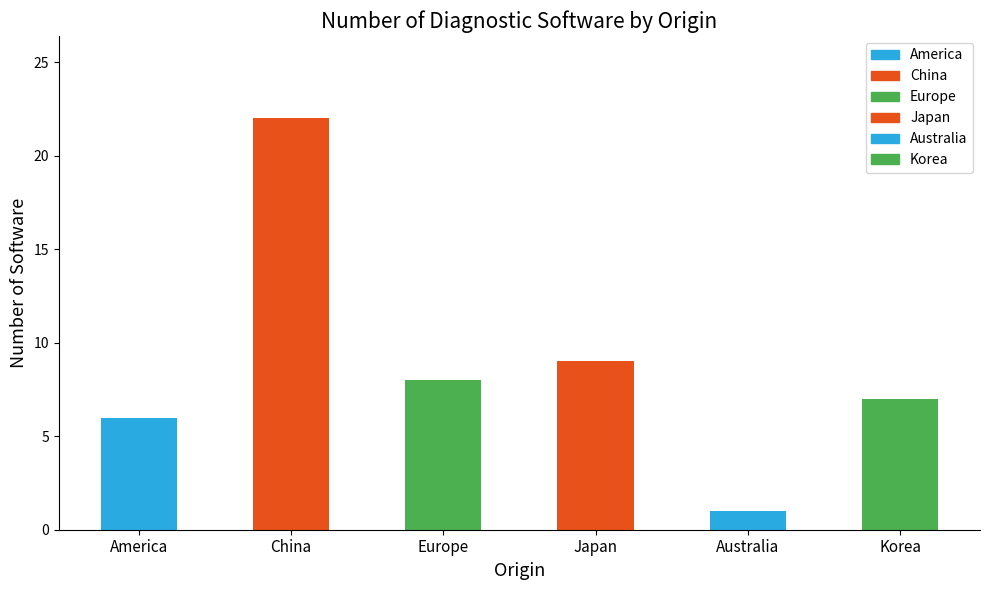

Reading left to right, transcribe all the data shown in this chart.

America=6	China=22	Europe=8	Japan=9	Australia=1	Korea=7